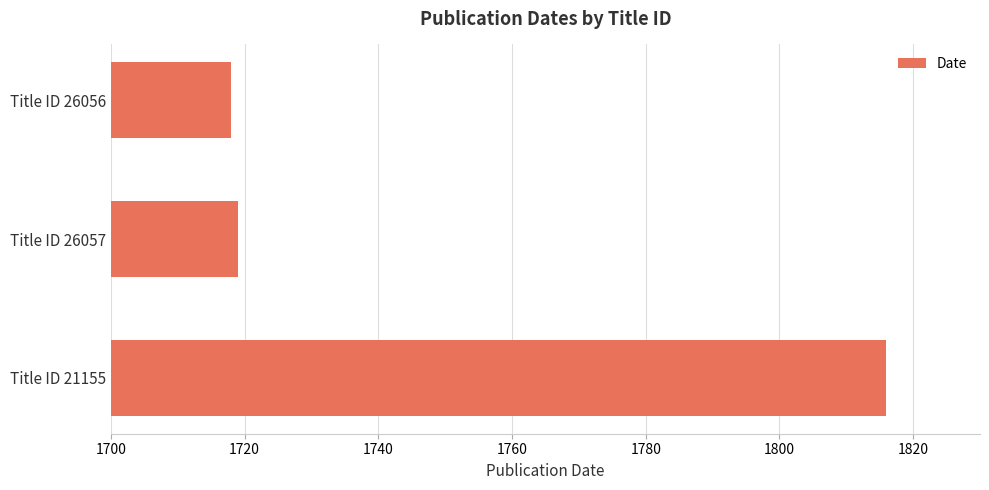

What is the sum of the values at Title ID 21155 and Title ID 26057?

3535